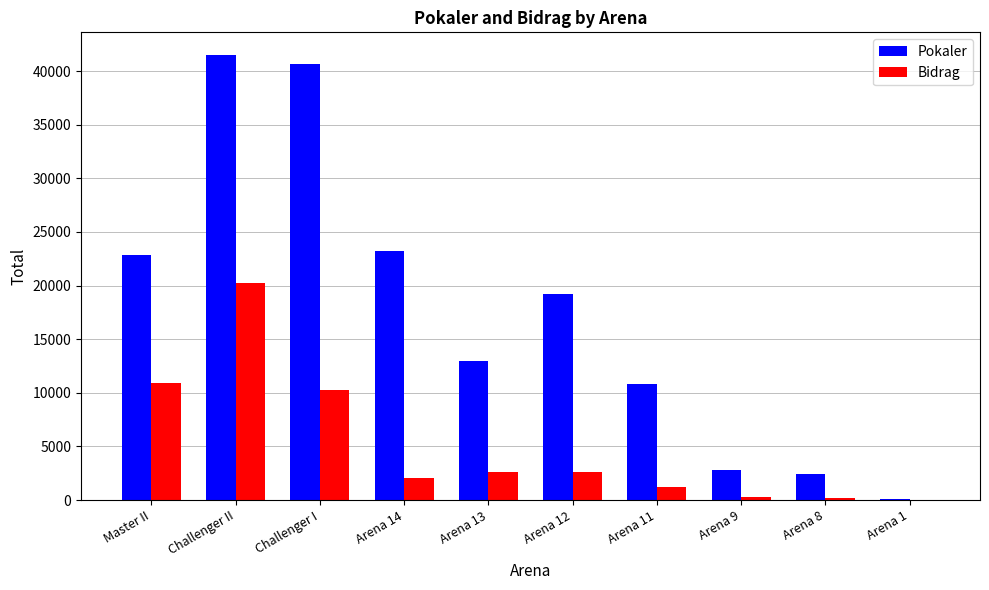

How many groups of bars are there?

10